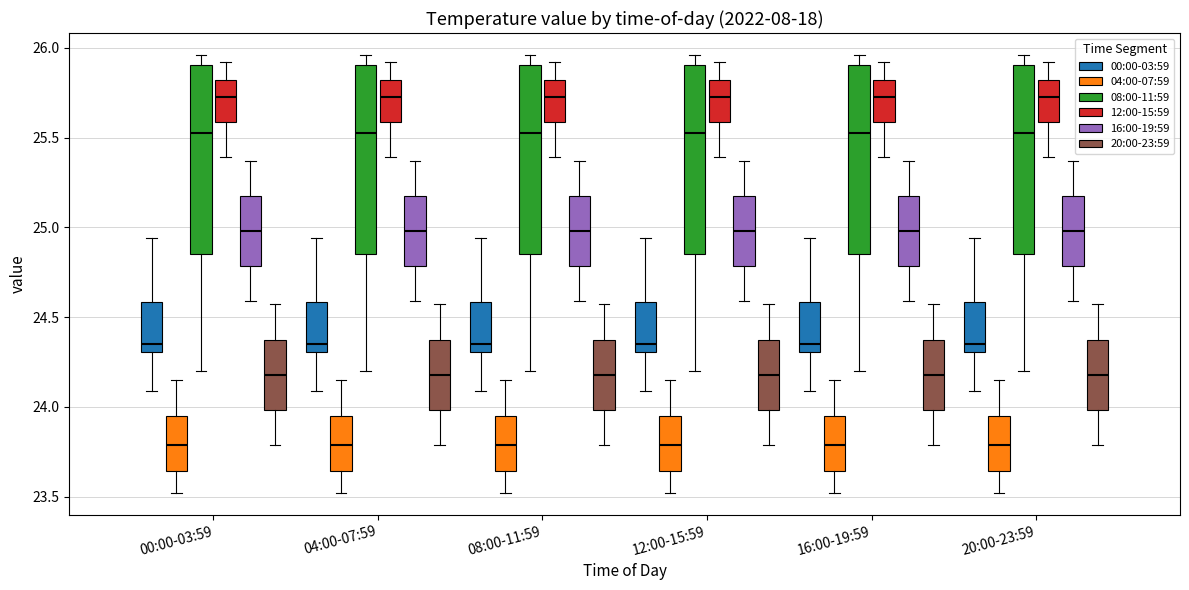

Reading left to right, transcribe this box plot: for each box, give where its median line is, the range the box spans, and where its two whiskers end, as read against the y-axis. The values are not printed on the chart, so give them approximately, as read against the axis.

00:00-03:59 (00:00-03:59): median 24.35, box 24.30 to 24.60, whiskers 24.10 to 24.95
00:00-03:59 (04:00-07:59): median 23.80, box 23.65 to 23.95, whiskers 23.50 to 24.15
00:00-03:59 (08:00-11:59): median 25.55, box 24.85 to 25.90, whiskers 24.20 to 25.95
00:00-03:59 (12:00-15:59): median 25.75, box 25.60 to 25.80, whiskers 25.40 to 25.90
00:00-03:59 (16:00-19:59): median 25.00, box 24.80 to 25.20, whiskers 24.60 to 25.35
00:00-03:59 (20:00-23:59): median 24.20, box 24.00 to 24.40, whiskers 23.80 to 24.55
04:00-07:59 (00:00-03:59): median 24.35, box 24.30 to 24.60, whiskers 24.10 to 24.95
04:00-07:59 (04:00-07:59): median 23.80, box 23.65 to 23.95, whiskers 23.50 to 24.15
04:00-07:59 (08:00-11:59): median 25.55, box 24.85 to 25.90, whiskers 24.20 to 25.95
04:00-07:59 (12:00-15:59): median 25.75, box 25.60 to 25.80, whiskers 25.40 to 25.90
04:00-07:59 (16:00-19:59): median 25.00, box 24.80 to 25.20, whiskers 24.60 to 25.35
04:00-07:59 (20:00-23:59): median 24.20, box 24.00 to 24.40, whiskers 23.80 to 24.55
08:00-11:59 (00:00-03:59): median 24.35, box 24.30 to 24.60, whiskers 24.10 to 24.95
08:00-11:59 (04:00-07:59): median 23.80, box 23.65 to 23.95, whiskers 23.50 to 24.15
08:00-11:59 (08:00-11:59): median 25.55, box 24.85 to 25.90, whiskers 24.20 to 25.95
08:00-11:59 (12:00-15:59): median 25.75, box 25.60 to 25.80, whiskers 25.40 to 25.90
08:00-11:59 (16:00-19:59): median 25.00, box 24.80 to 25.20, whiskers 24.60 to 25.35
08:00-11:59 (20:00-23:59): median 24.20, box 24.00 to 24.40, whiskers 23.80 to 24.55
12:00-15:59 (00:00-03:59): median 24.35, box 24.30 to 24.60, whiskers 24.10 to 24.95
12:00-15:59 (04:00-07:59): median 23.80, box 23.65 to 23.95, whiskers 23.50 to 24.15
12:00-15:59 (08:00-11:59): median 25.55, box 24.85 to 25.90, whiskers 24.20 to 25.95
12:00-15:59 (12:00-15:59): median 25.75, box 25.60 to 25.80, whiskers 25.40 to 25.90
12:00-15:59 (16:00-19:59): median 25.00, box 24.80 to 25.20, whiskers 24.60 to 25.35
12:00-15:59 (20:00-23:59): median 24.20, box 24.00 to 24.40, whiskers 23.80 to 24.55
16:00-19:59 (00:00-03:59): median 24.35, box 24.30 to 24.60, whiskers 24.10 to 24.95
16:00-19:59 (04:00-07:59): median 23.80, box 23.65 to 23.95, whiskers 23.50 to 24.15
16:00-19:59 (08:00-11:59): median 25.55, box 24.85 to 25.90, whiskers 24.20 to 25.95
16:00-19:59 (12:00-15:59): median 25.75, box 25.60 to 25.80, whiskers 25.40 to 25.90
16:00-19:59 (16:00-19:59): median 25.00, box 24.80 to 25.20, whiskers 24.60 to 25.35
16:00-19:59 (20:00-23:59): median 24.20, box 24.00 to 24.40, whiskers 23.80 to 24.55
20:00-23:59 (00:00-03:59): median 24.35, box 24.30 to 24.60, whiskers 24.10 to 24.95
20:00-23:59 (04:00-07:59): median 23.80, box 23.65 to 23.95, whiskers 23.50 to 24.15
20:00-23:59 (08:00-11:59): median 25.55, box 24.85 to 25.90, whiskers 24.20 to 25.95
20:00-23:59 (12:00-15:59): median 25.75, box 25.60 to 25.80, whiskers 25.40 to 25.90
20:00-23:59 (16:00-19:59): median 25.00, box 24.80 to 25.20, whiskers 24.60 to 25.35
20:00-23:59 (20:00-23:59): median 24.20, box 24.00 to 24.40, whiskers 23.80 to 24.55